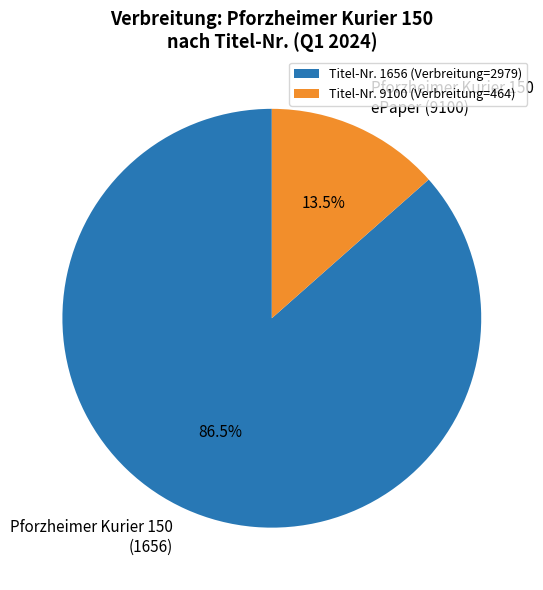

Does Pforzheimer Kurier 150 (1656) represent more than half of the total?

Yes